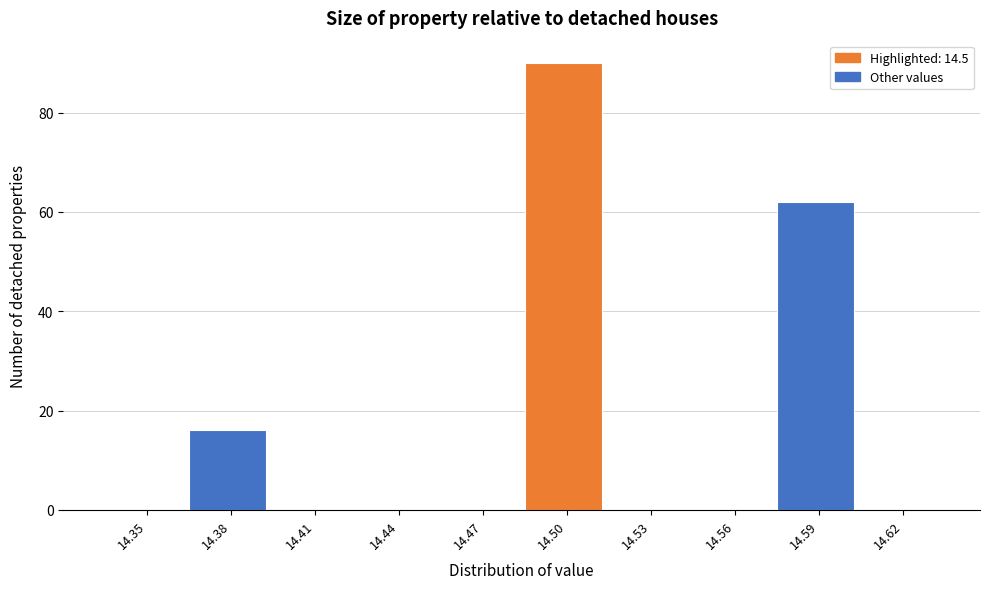

Reading left to right, list all the values displayed in this chart.

14.35=0	14.38=16	14.41=0	14.44=0	14.47=0	14.50=90	14.53=0	14.56=0	14.59=62	14.62=0